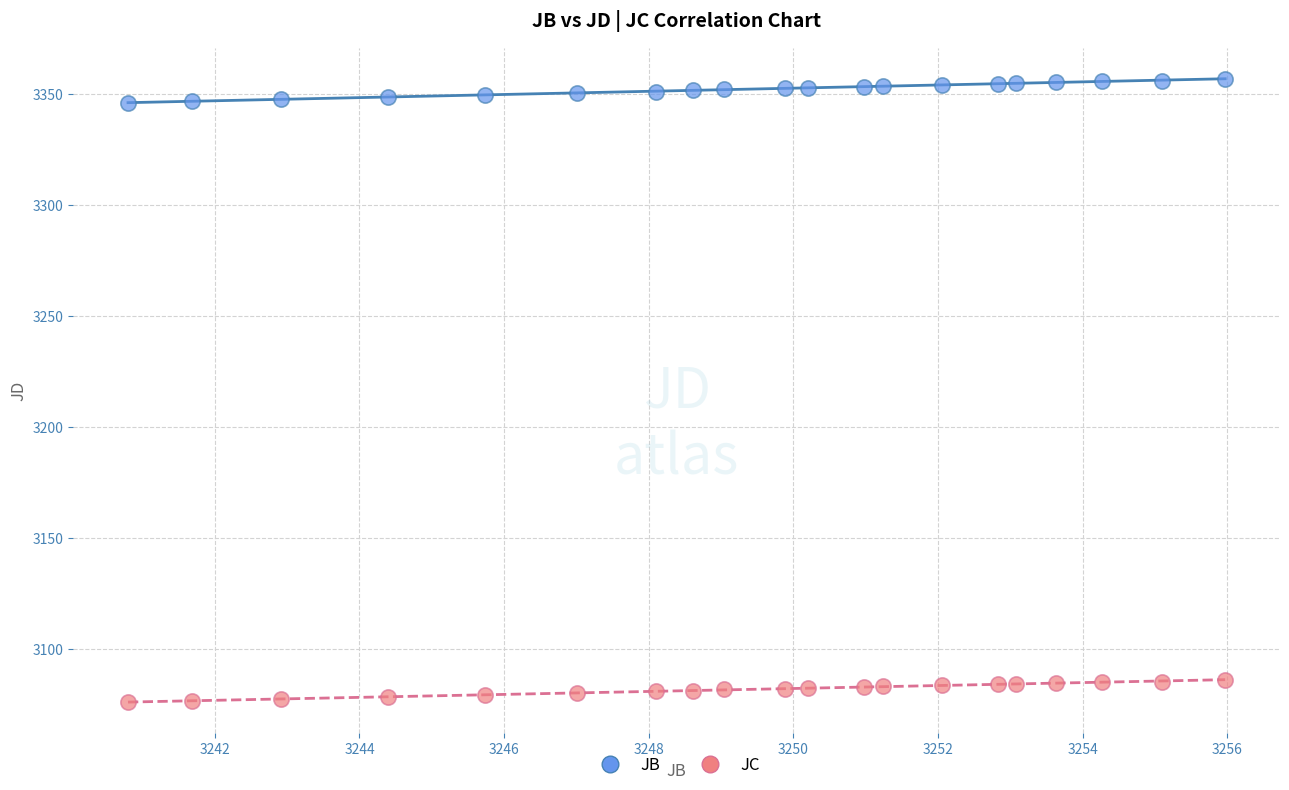

Which series reaches the minimum Y coordinate?

JC